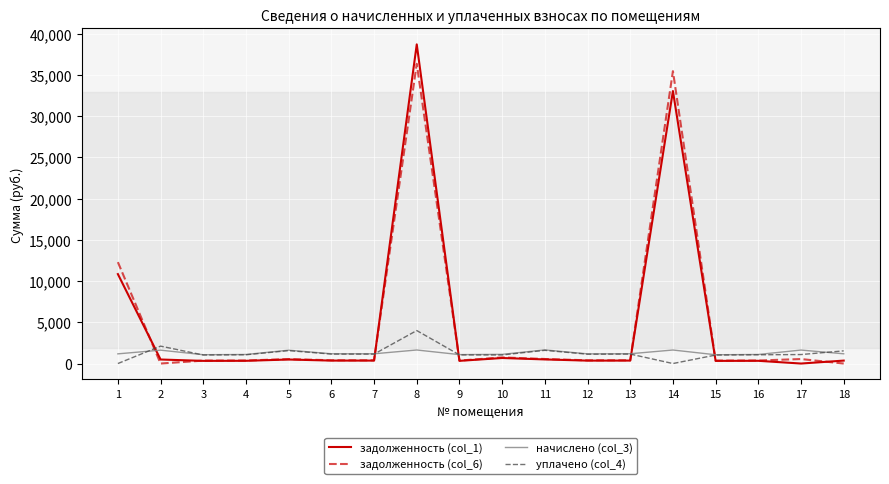

Where does the задолженность (col_1) series first go above 356?

1